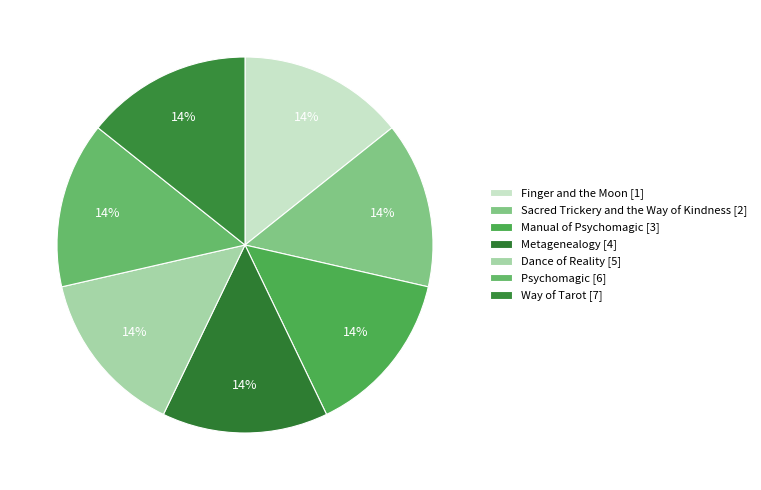

Which slice is the largest?

Psychomagic [6]